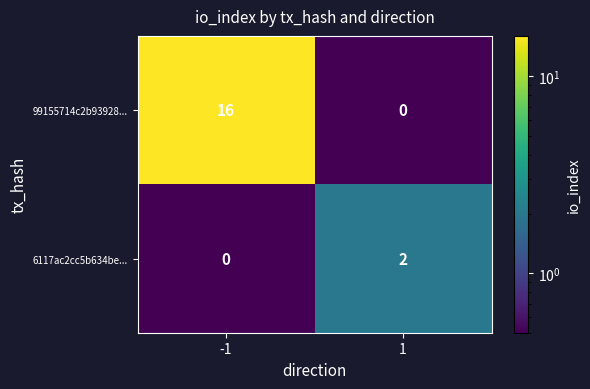

What is the sum of all 99155714c2b93928... values?

16